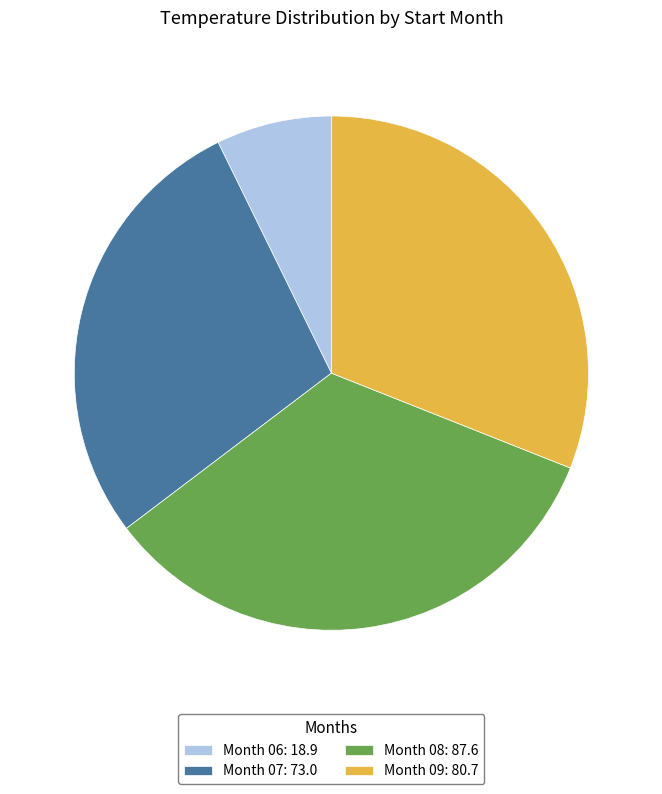

Is there a majority slice in this chart?

No